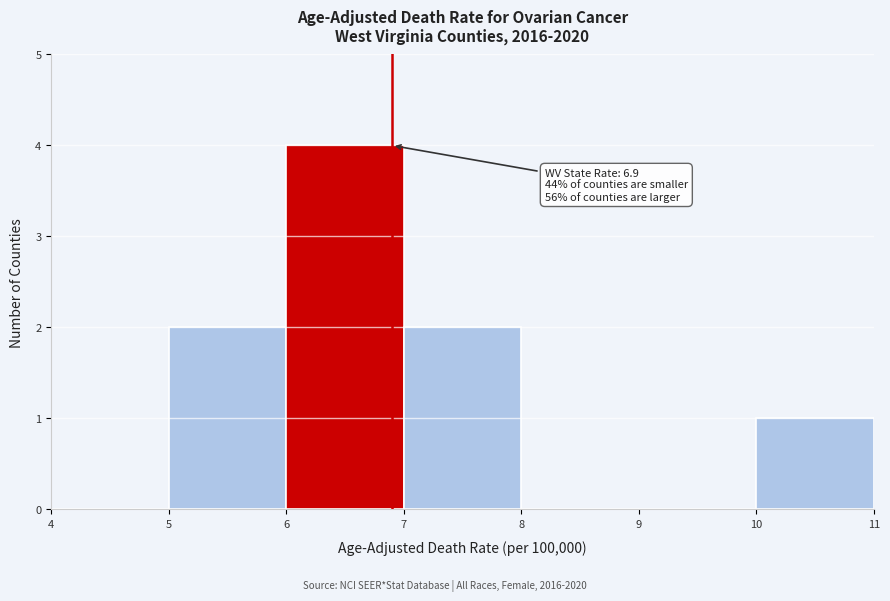

Which range on the x-axis has the tallest bar?

6 to 7